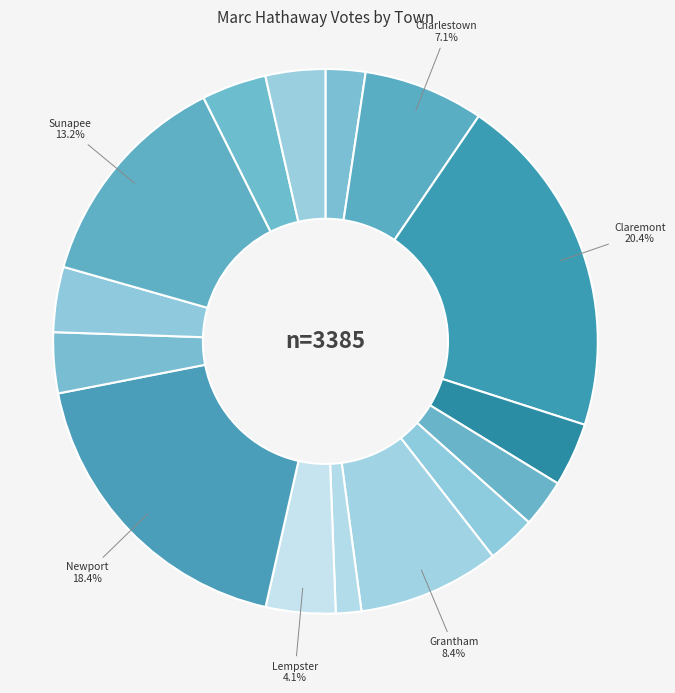

What is the smallest slice in the pie chart?

Langdon